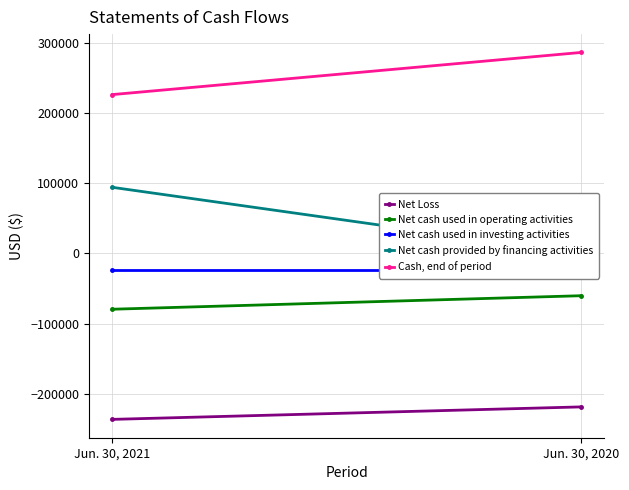

What is the maximum value shown in the chart?

286112